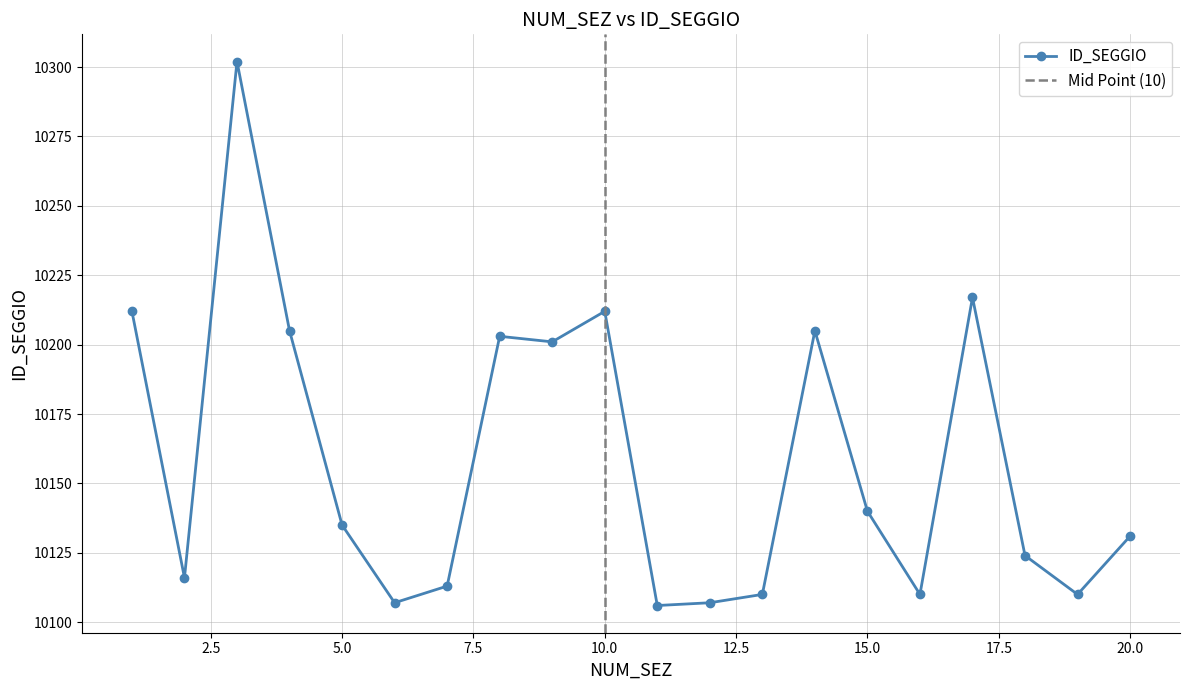

What is the highest value of the ID_SEGGIO series?

10302